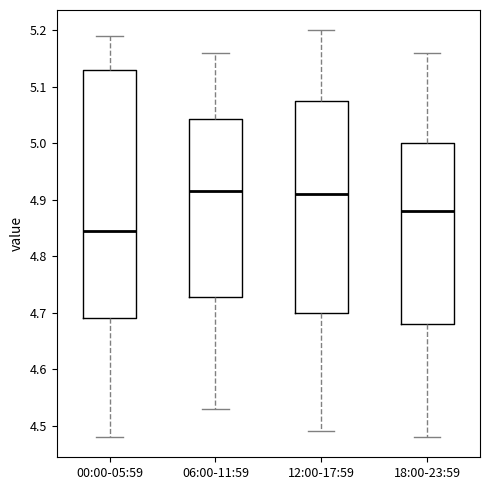

Reading left to right, read every box against the y-axis: the position of its median line, the range the box covers, and the ends of its whiskers. The values are not printed on the chart, so give them approximately, as read against the axis.

00:00-05:59: median 4.85, box 4.69 to 5.13, whiskers 4.48 to 5.19
06:00-11:59: median 4.92, box 4.73 to 5.04, whiskers 4.53 to 5.16
12:00-17:59: median 4.91, box 4.70 to 5.08, whiskers 4.49 to 5.20
18:00-23:59: median 4.88, box 4.68 to 5.00, whiskers 4.48 to 5.16